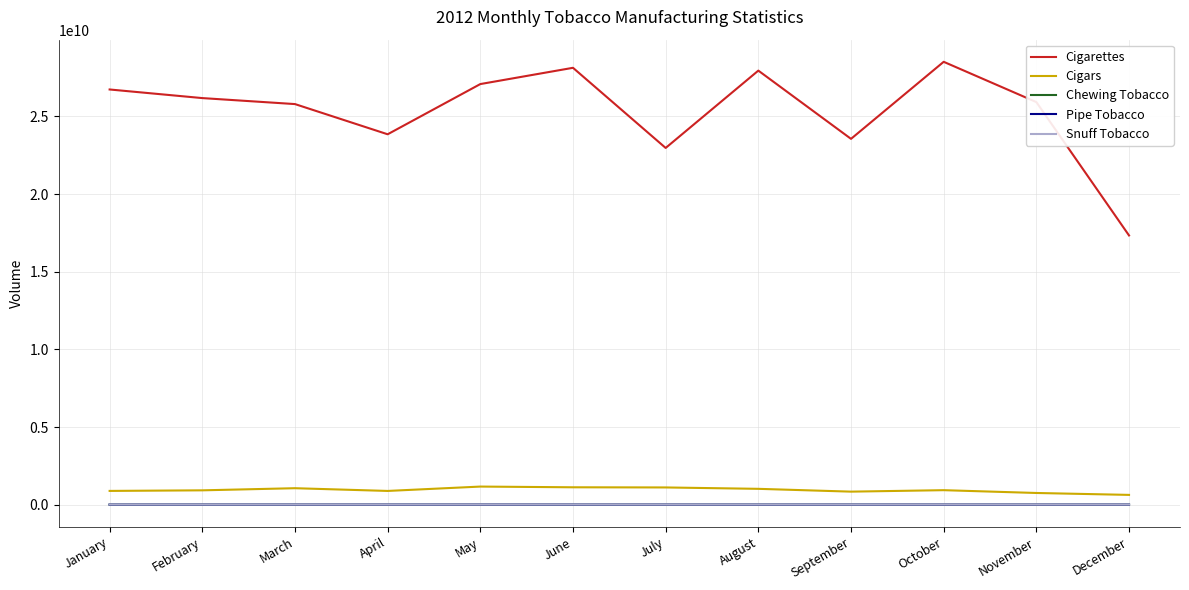

In Cigars, how many points are higher than both neighbors (excluding endpoints)?

3